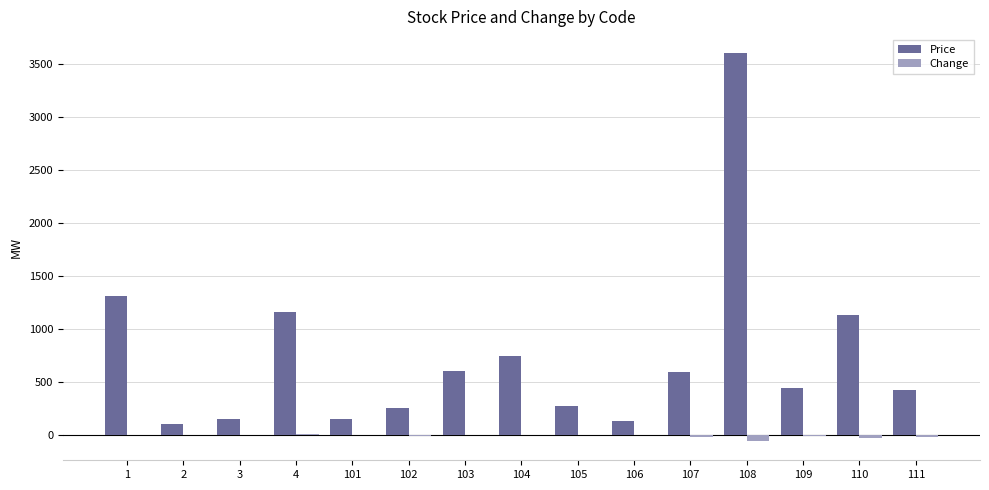

What is the greatest value displayed?

3599